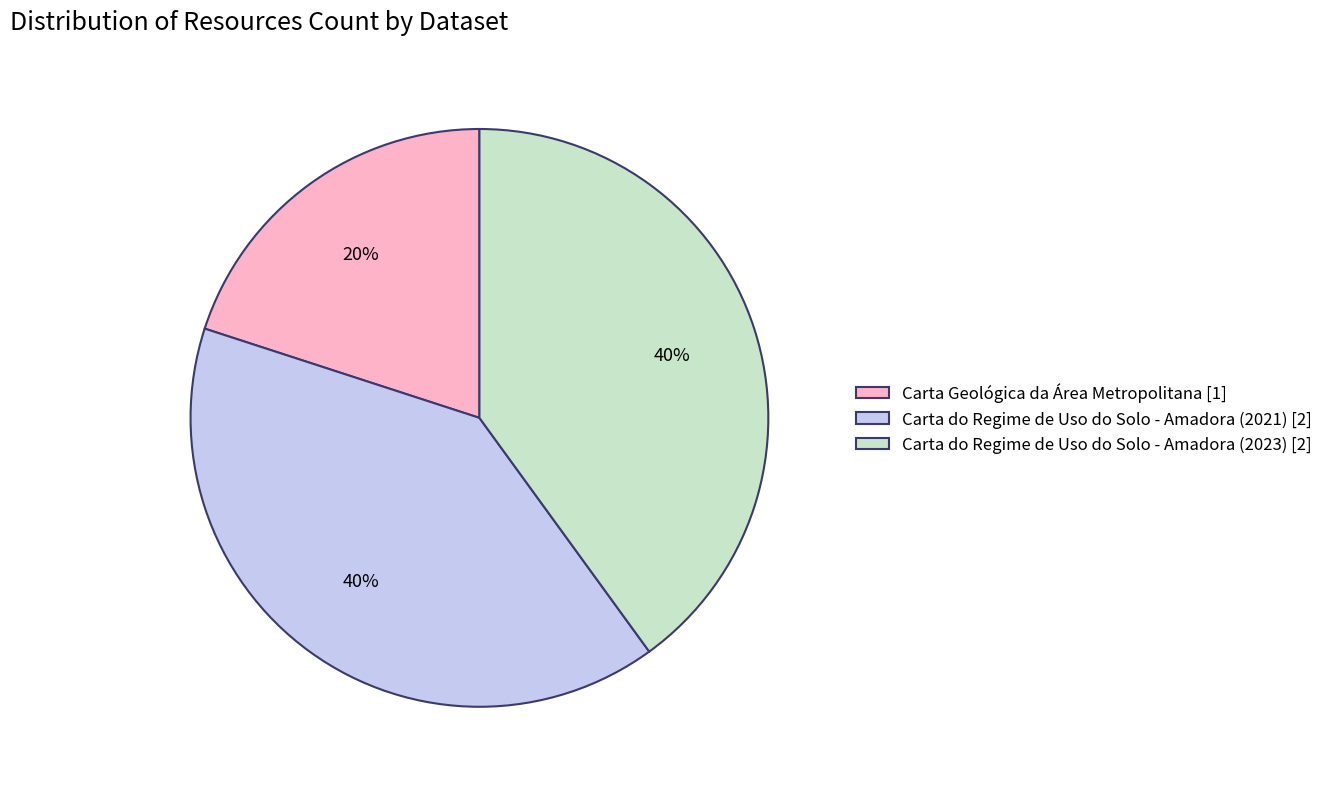

Between Carta do Regime de Uso do Solo - Amadora (2021) [2] and Carta Geológica da Área Metropolitana [1], which is larger?

Carta do Regime de Uso do Solo - Amadora (2021) [2]